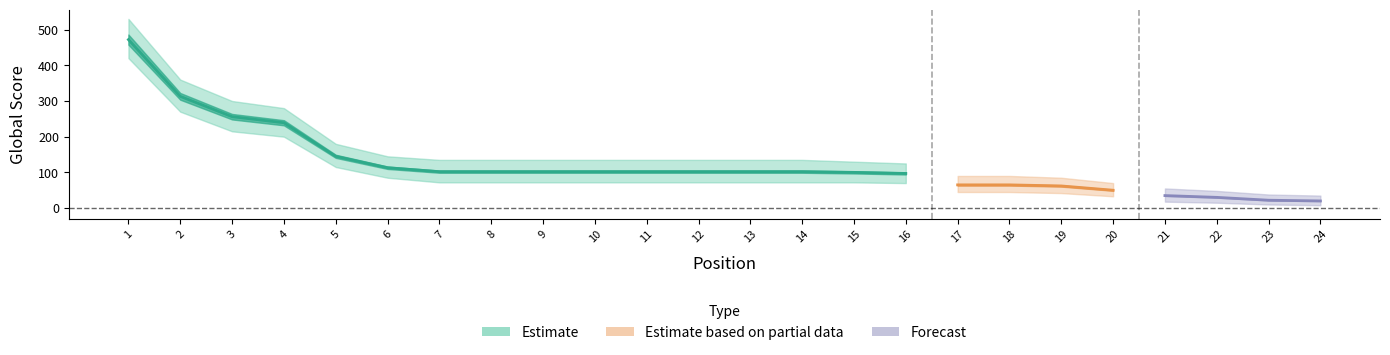

True or false: Global Score and Global Score Upper cross at least once.

False